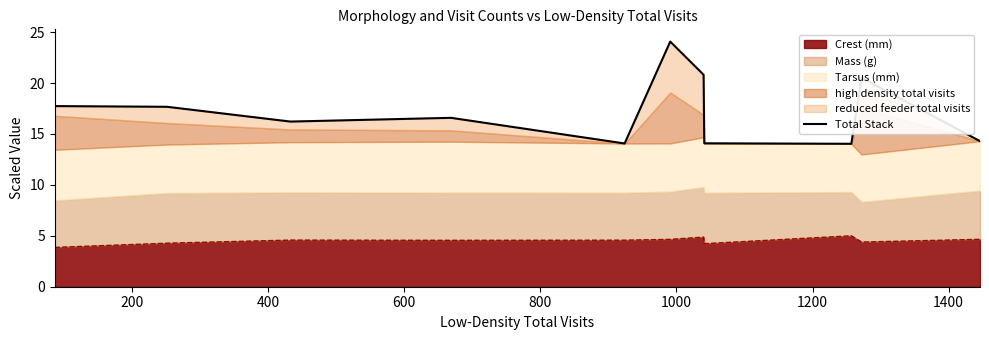

What is the minimum value shown in the chart?

14.0